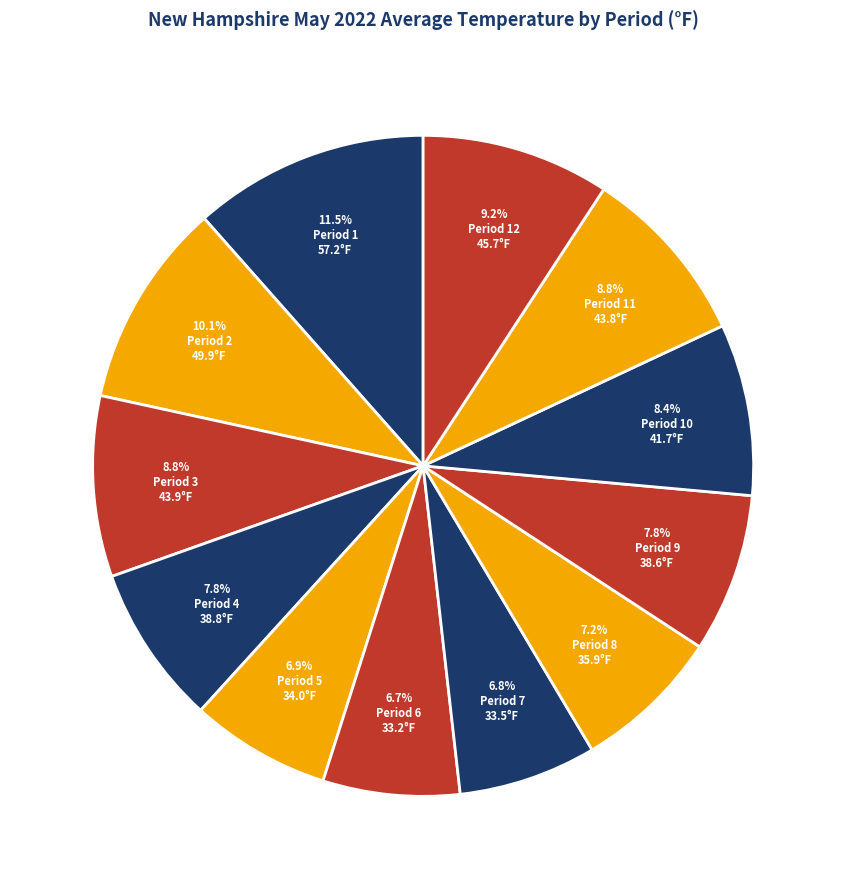

Rank the categories by value from lowest to highest.

Period 6, Period 7, Period 5, Period 8, Period 9, Period 4, Period 10, Period 11, Period 3, Period 12, Period 2, Period 1